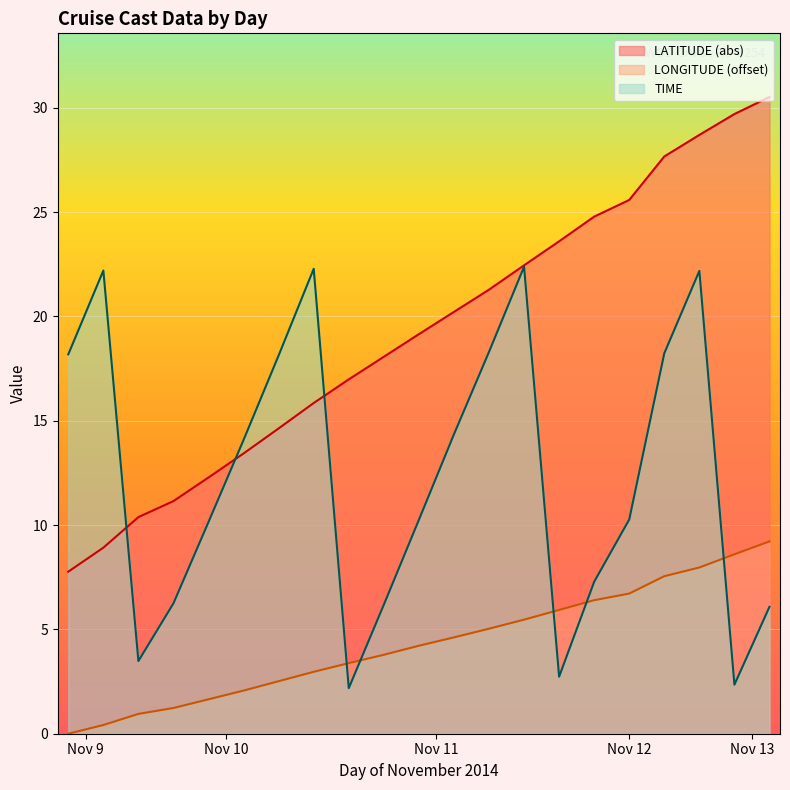

True or false: TIME and LONGITUDE cross at least once.

True